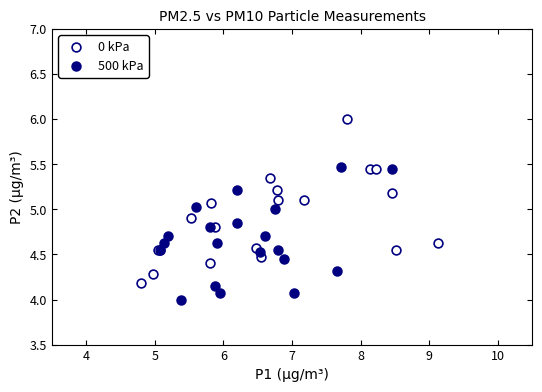

Which series contains the lowest Y value?

500 kPa